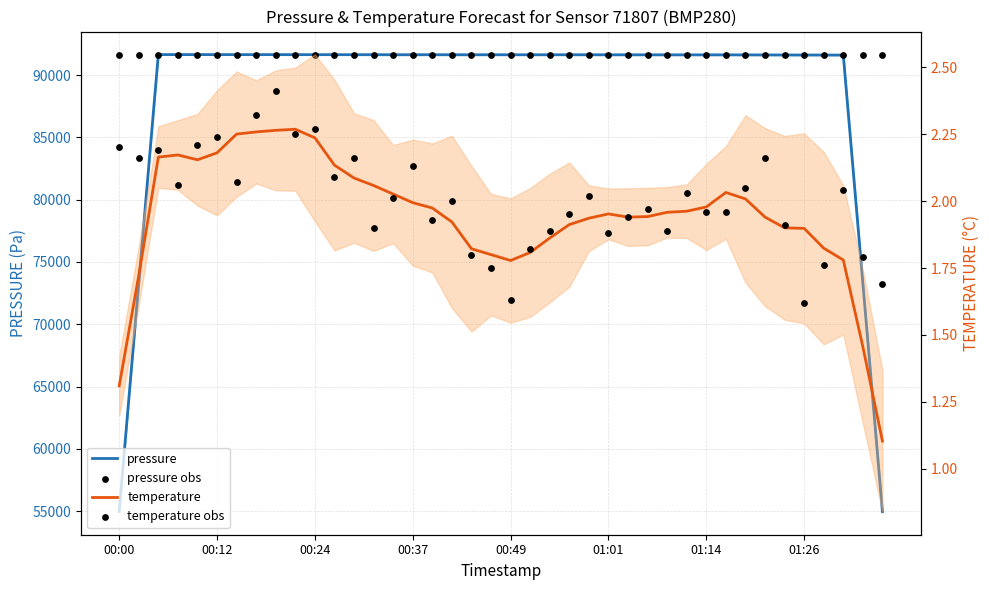

Which series has the largest Y range (max minus min)?

pressure